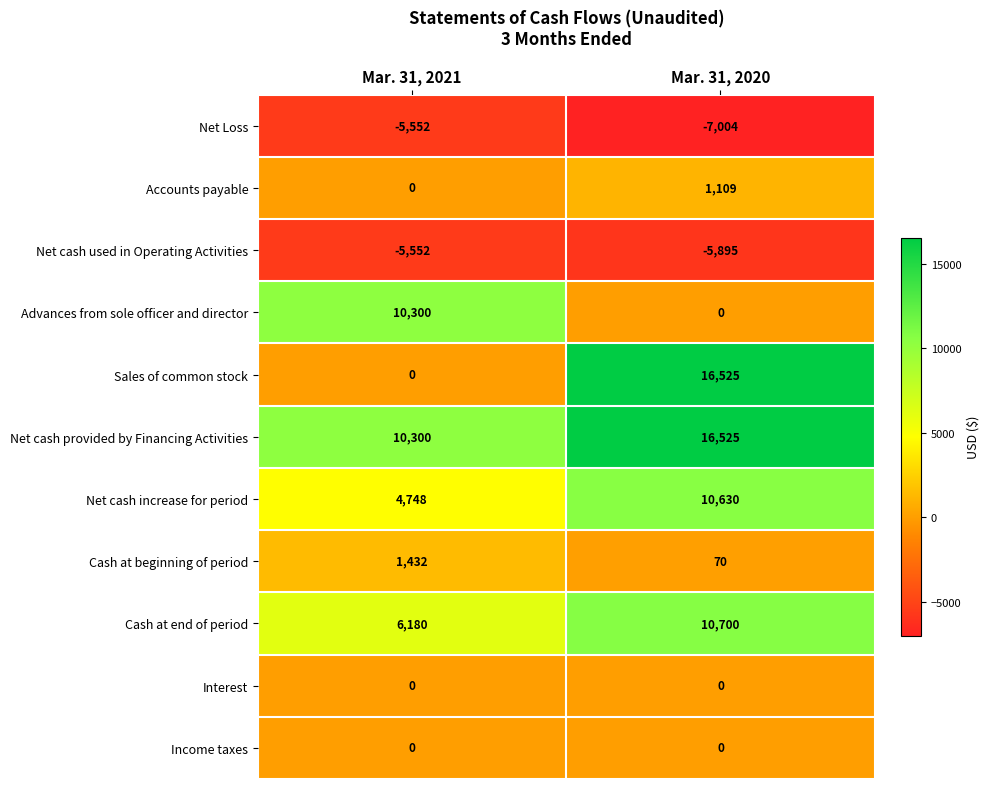

How many data points in Net cash provided by Financing Activities are less than 16525?

1